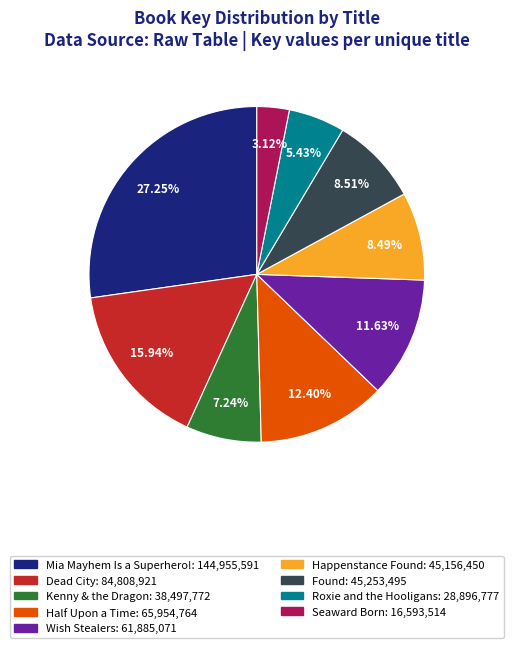

How many slices are in this pie chart?

9